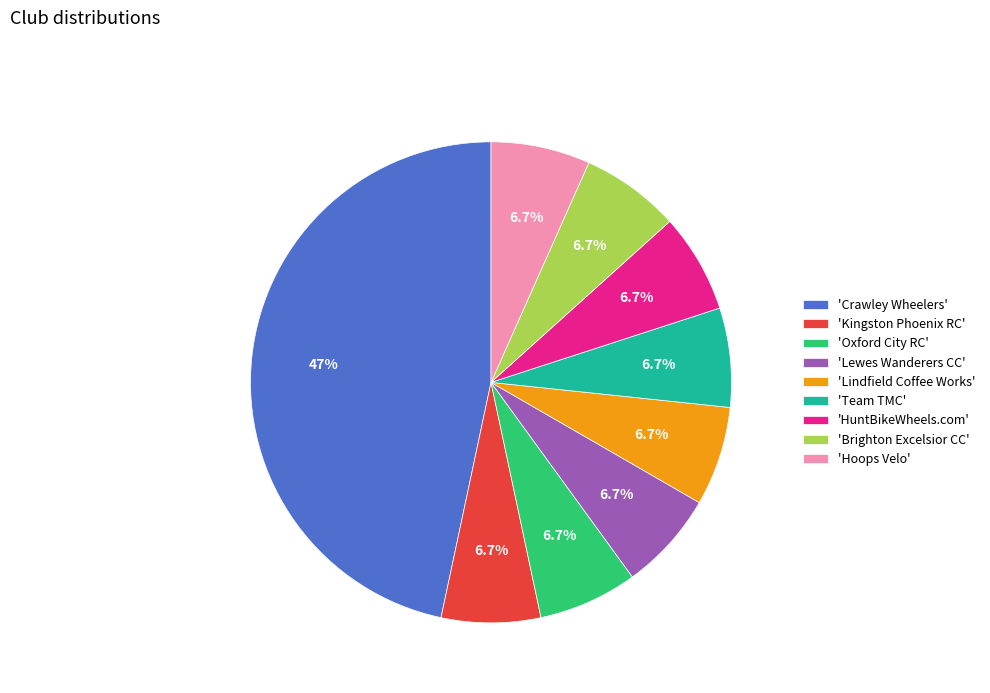

Combined, do 'Lewes Wanderers CC' and 'Hoops Velo' account for over 50%?

No